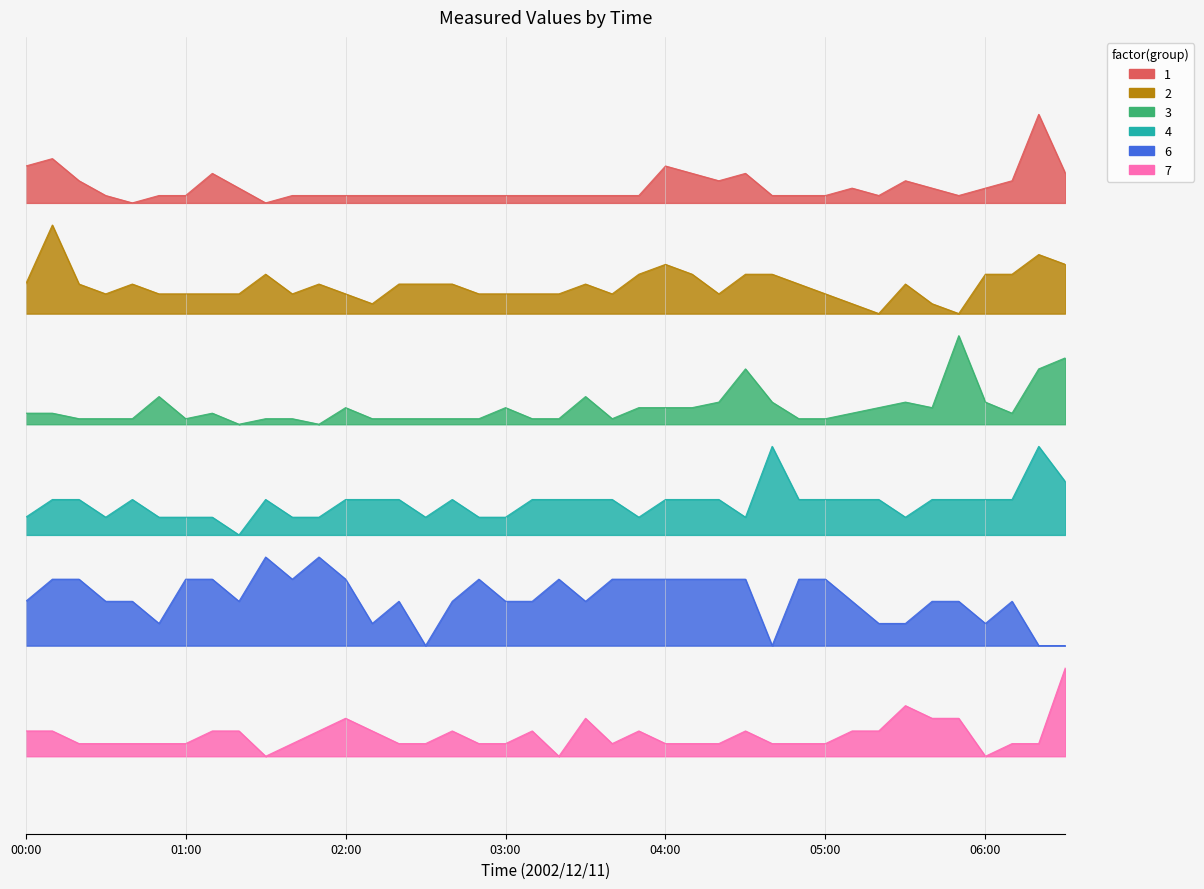

At which category is the sum across all series the highest?

06:20